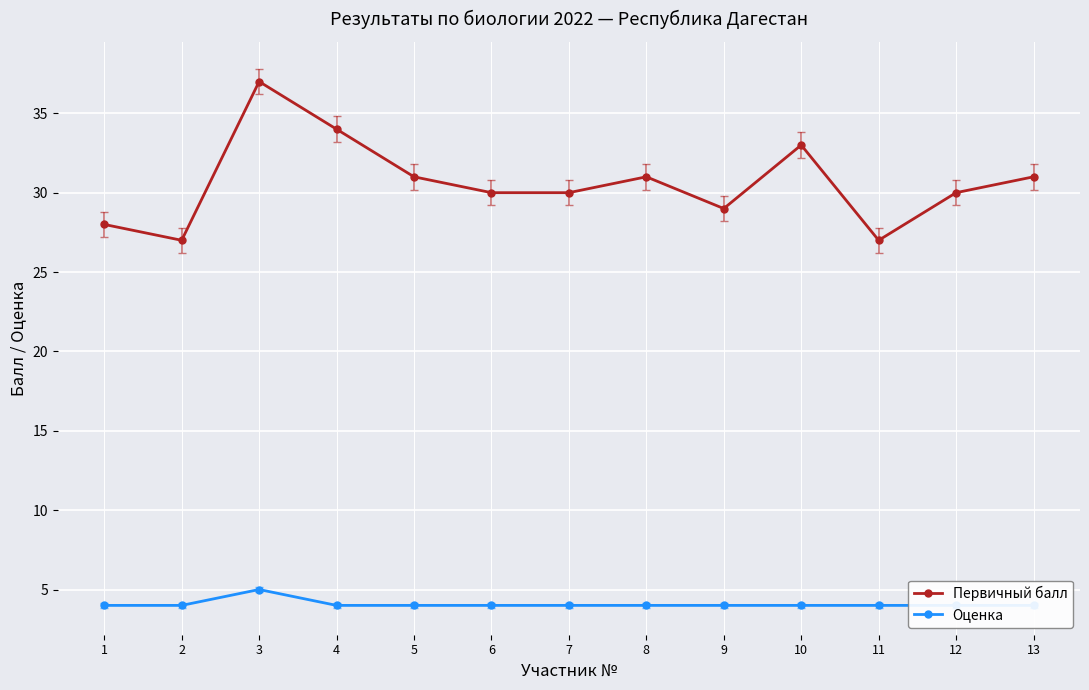

At how many categories does at least one series exceed 27?

11